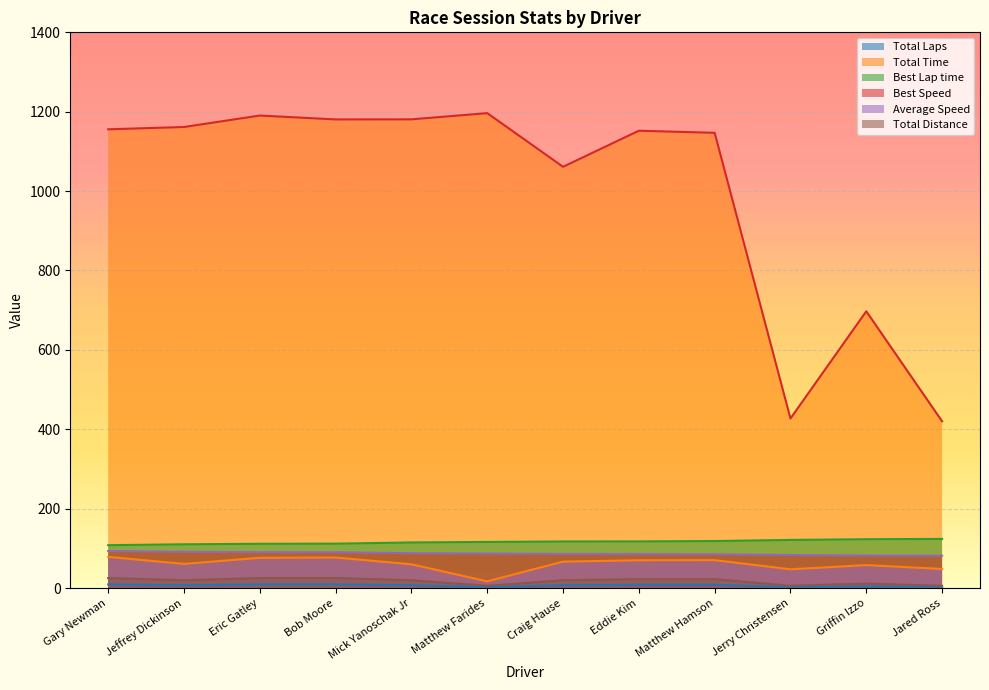

What is the average value of the Total Laps series?

6.2